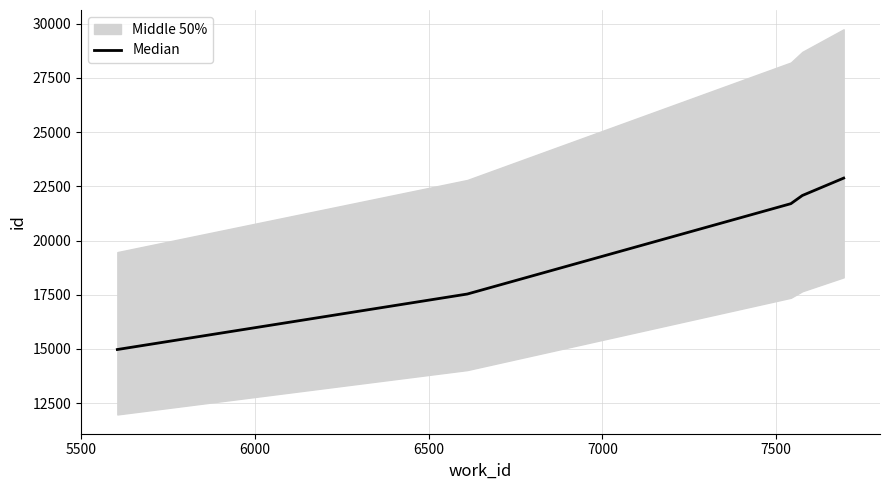

What is the value of the 3rd point from the left?

21702